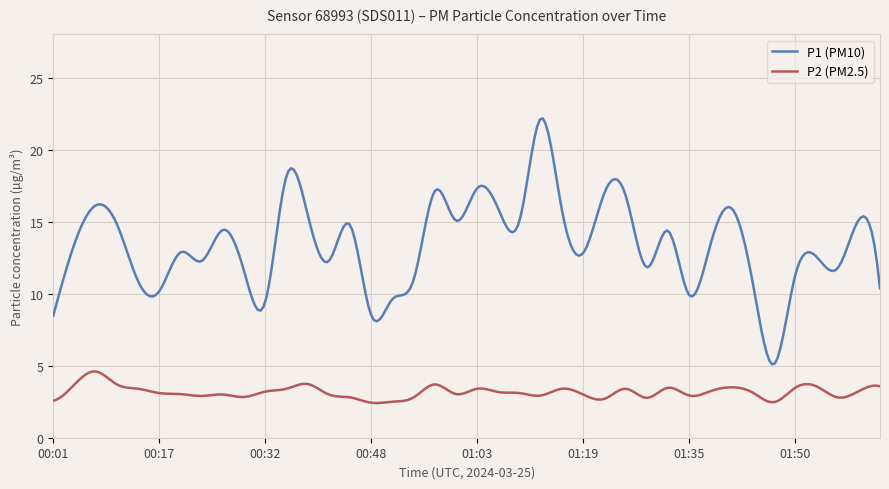

Which series has the largest total across all categories?

P1 (PM10)